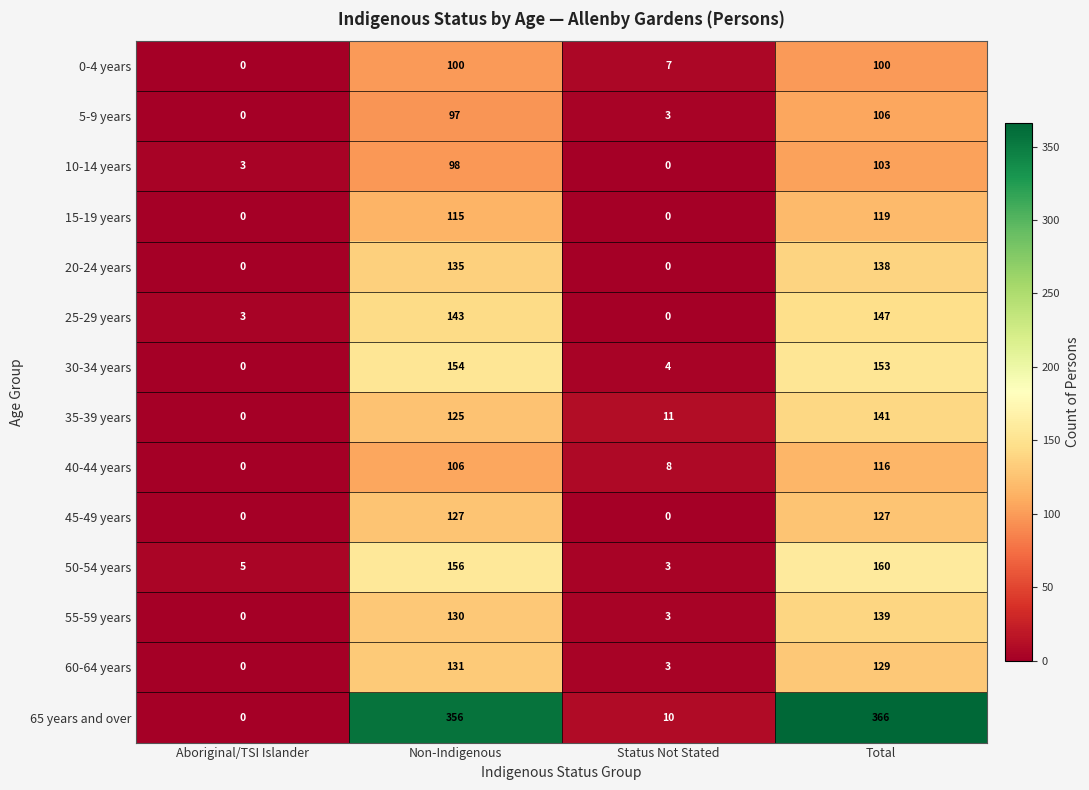

List the series in order of their peak value, highest first.

65 years and over, 50-54 years, 30-34 years, 25-29 years, 35-39 years, 55-59 years, 20-24 years, 60-64 years, 45-49 years, 15-19 years, 40-44 years, 5-9 years, 10-14 years, 0-4 years